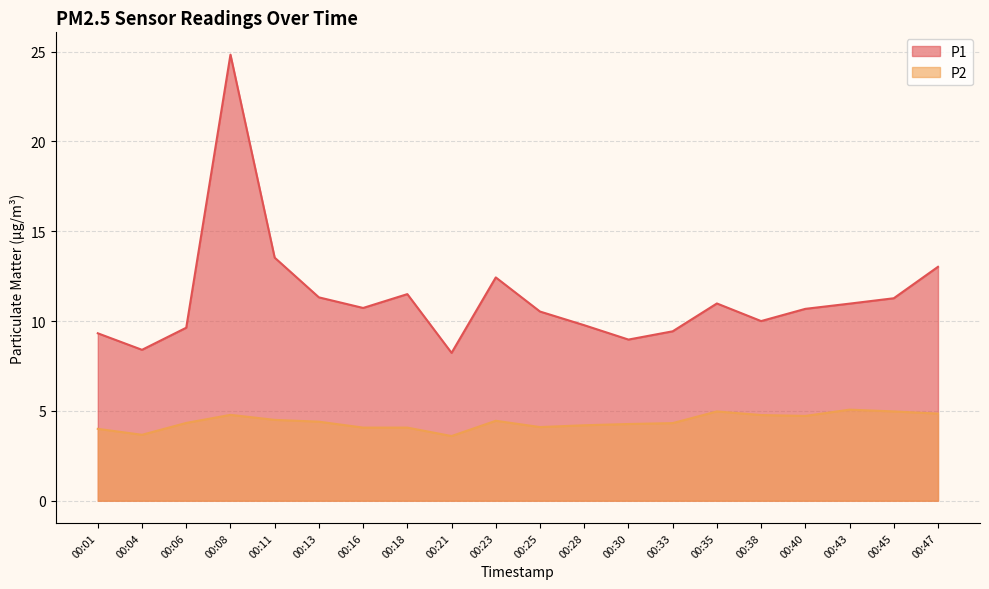

Count the number of data series in this chart.

2